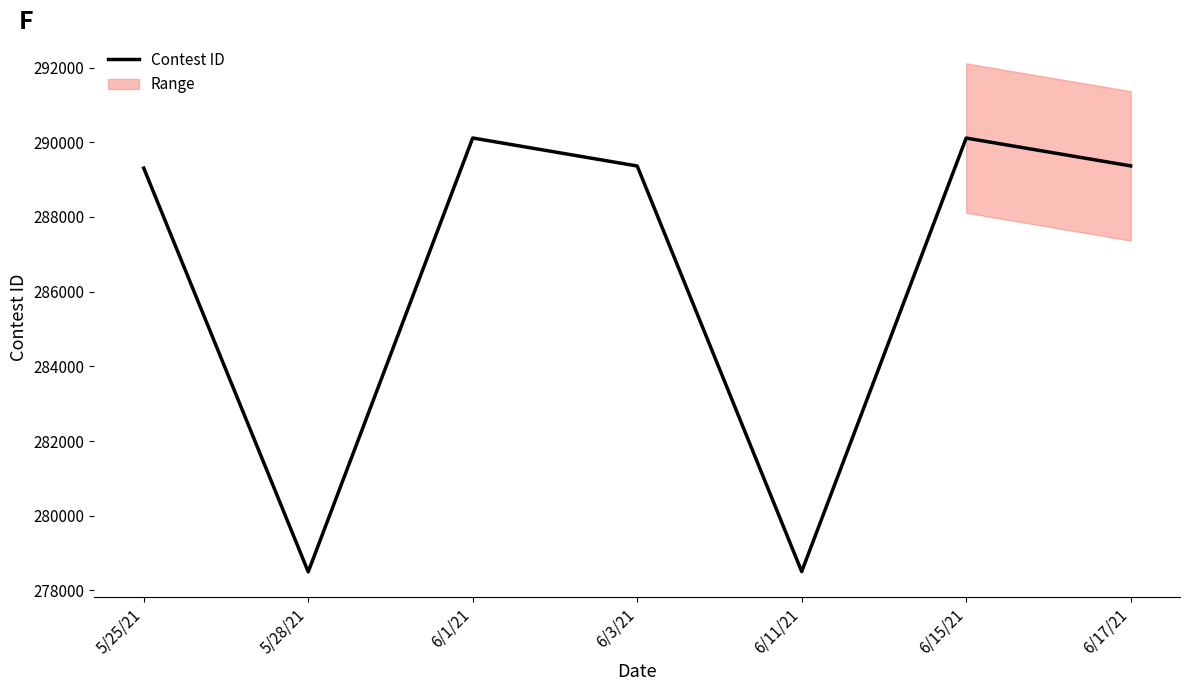

How many values are below 289364?

3